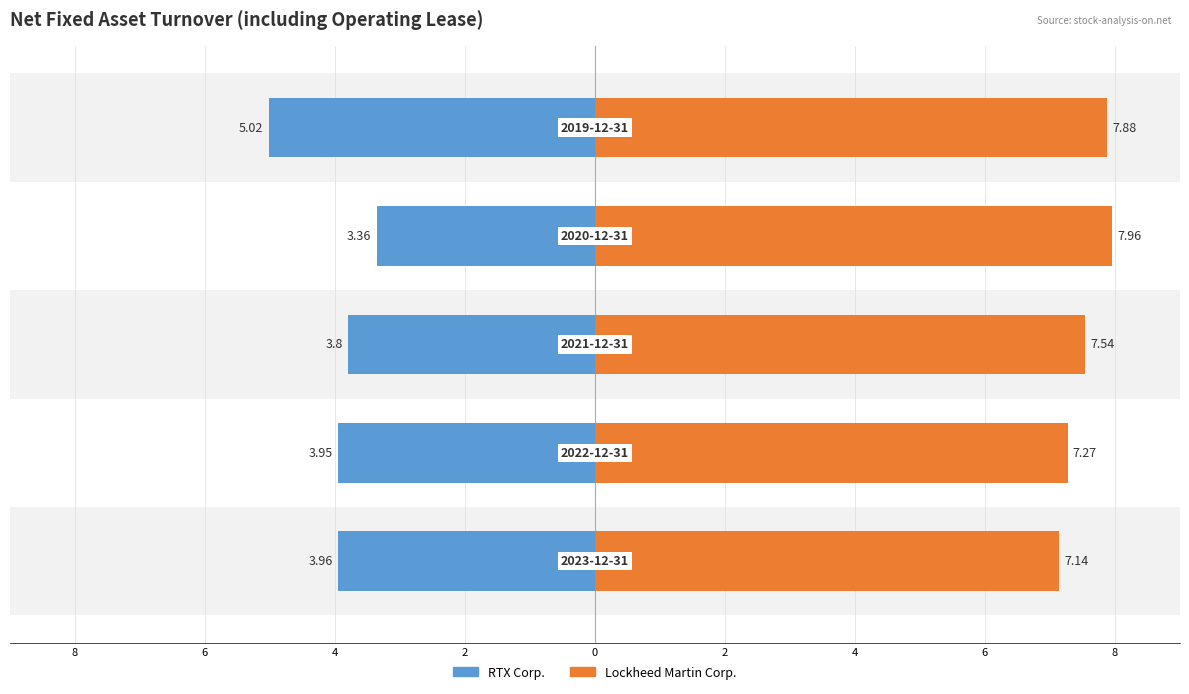

What are all the series names shown in the legend?

RTX Corp., Lockheed Martin Corp.